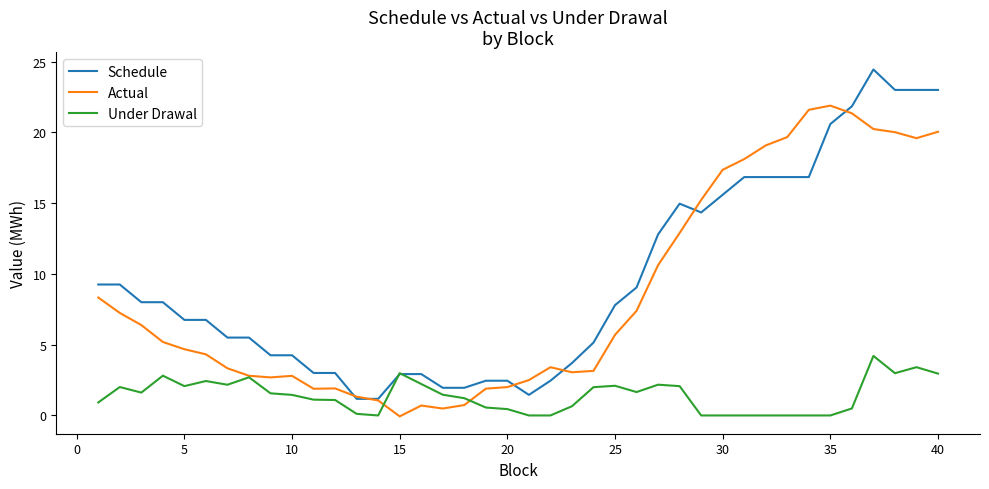

After their last crossing, which series has the higher values: Actual or Schedule?

Schedule